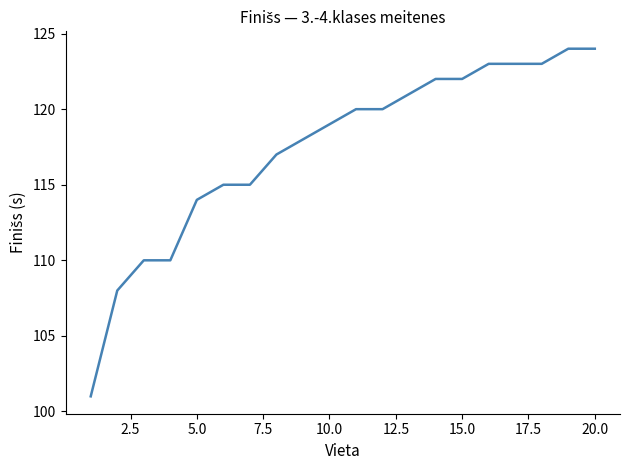

Reading left to right, list all the values displayed in this chart.

101	108	110	110	114	115	115	117	118	119	120	120	121	122	122	123	123	123	124	124